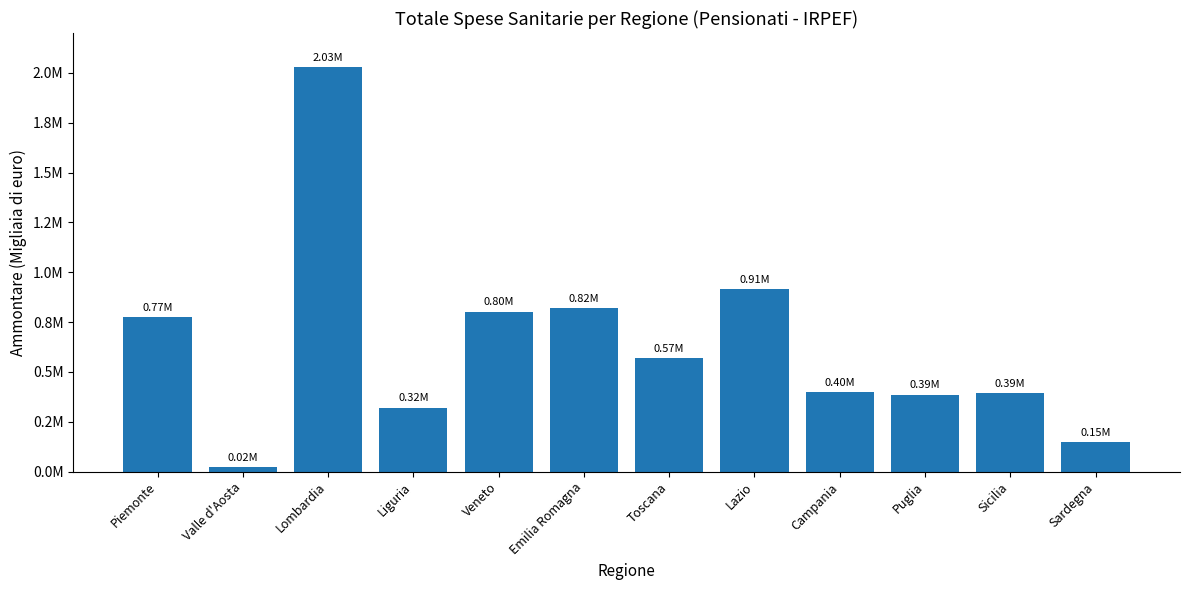

Reading left to right, transcribe all the data shown in this chart.

Piemonte=774744	Valle d'Aosta=21750	Lombardia=2029798	Liguria=321396	Veneto=802899	Emilia Romagna=818684	Toscana=571512	Lazio=913708	Campania=398844	Puglia=386054	Sicilia=394884	Sardegna=149773